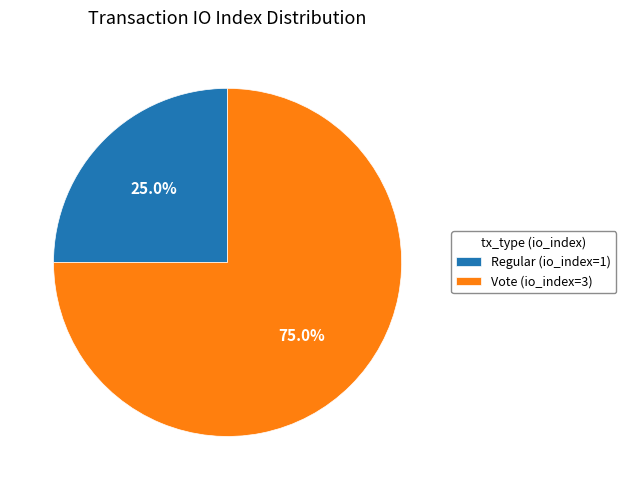

Is there a majority slice in this chart?

Yes